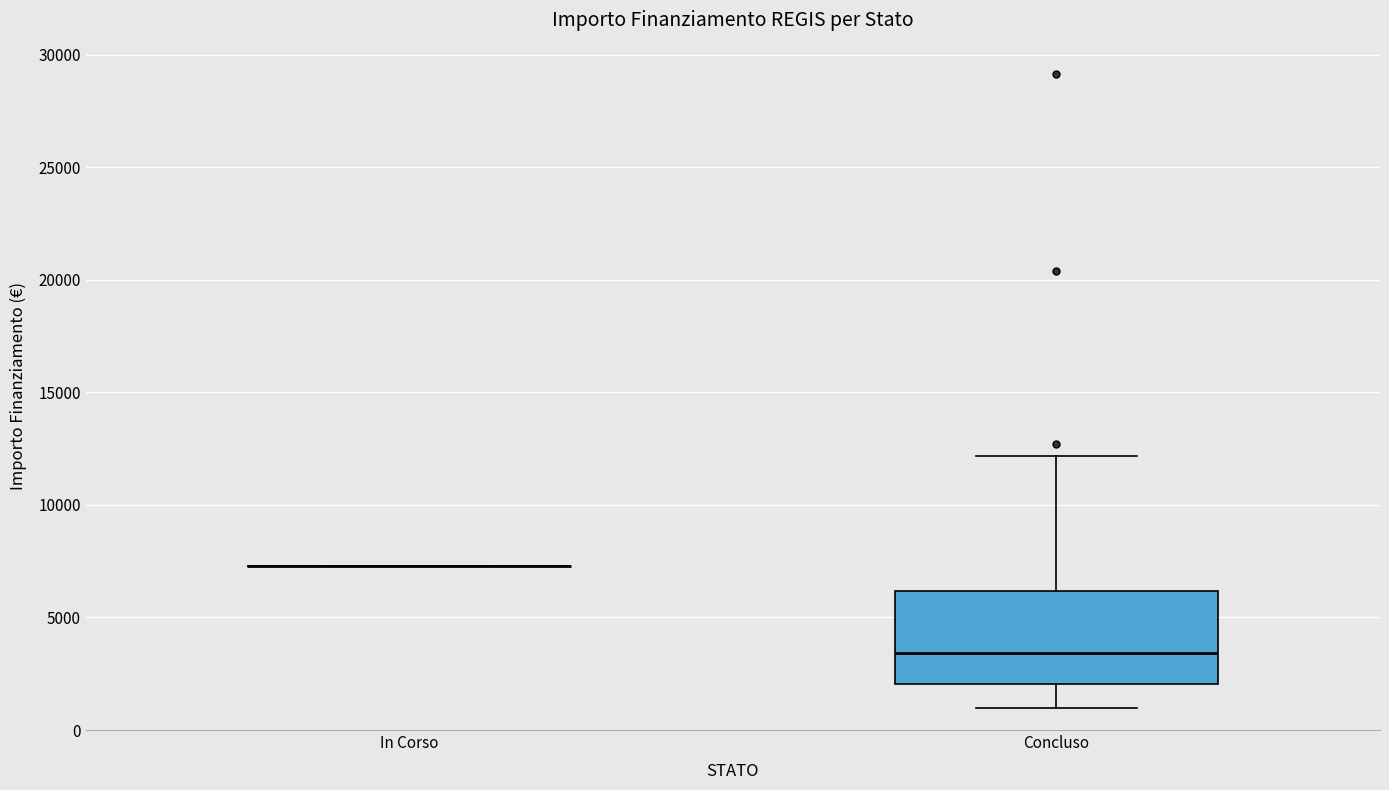

Reading left to right, read every box against the y-axis: the position of its median line, the range the box covers, and the ends of its whiskers. The values are not printed on the chart, so give them approximately, as read against the axis.

In Corso: box collapsed to a line at 7500, whiskers 7500 to 7500
Concluso: median 3500, box 2000 to 6000, whiskers 1000 to 12000